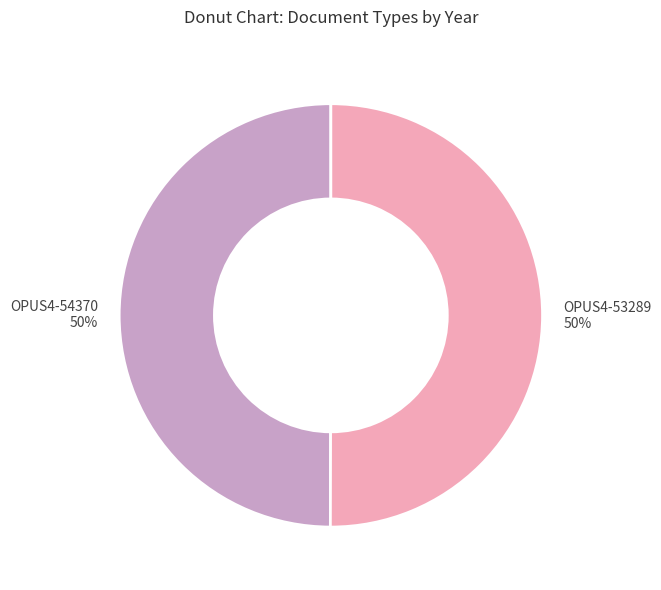

What is the ratio of the value at OPUS4-54370 50% to the value at OPUS4-53289 50%?

1.0